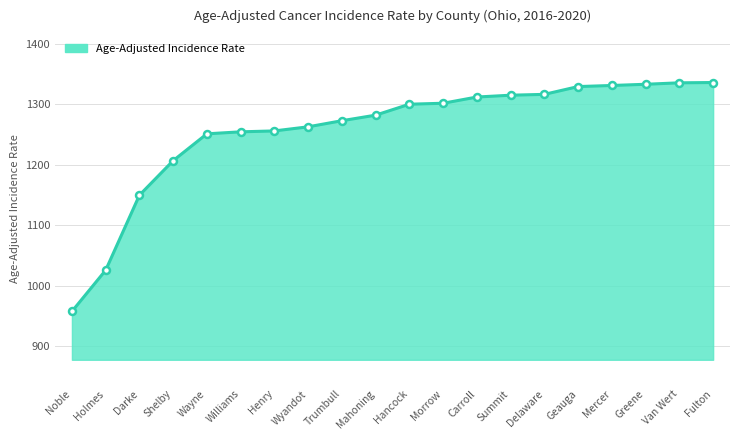

The value at Williams is 1254.7. True or false?

True